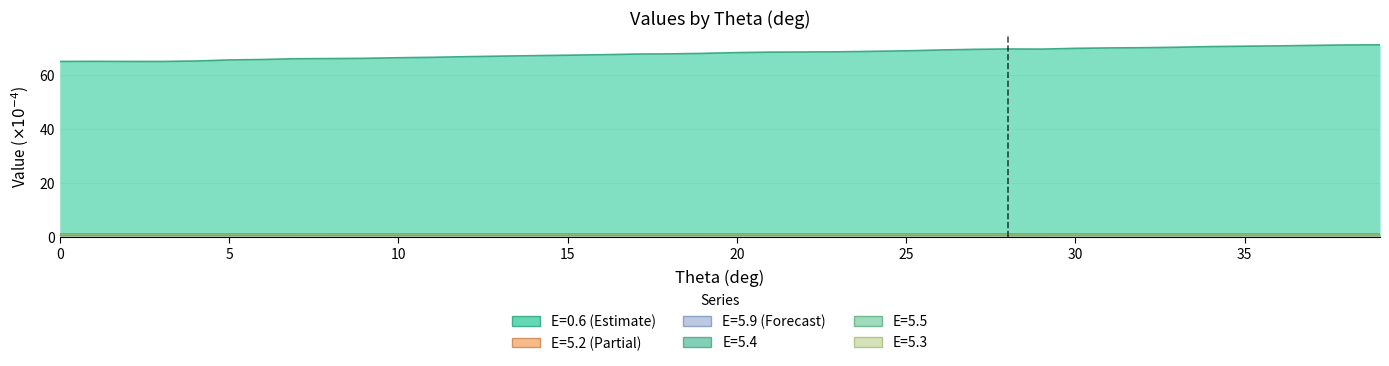

Which series has the largest total across all categories?

col_0.6